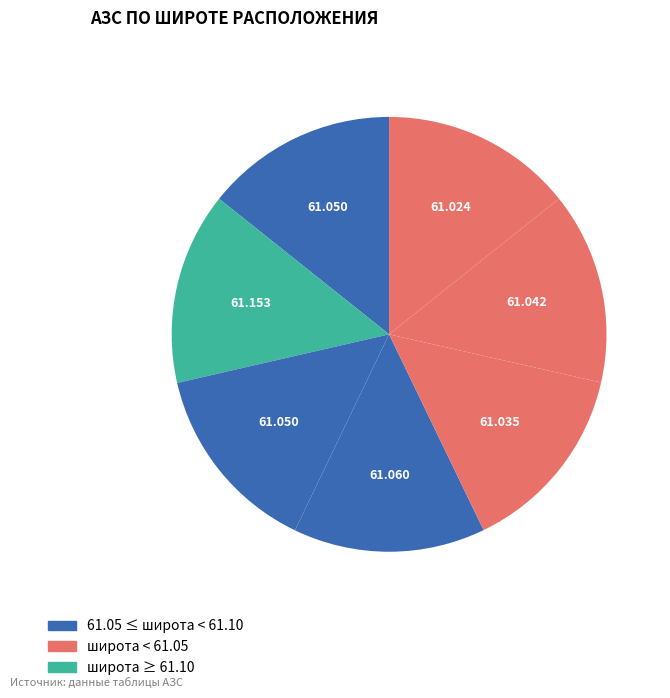

How many slices are in this pie chart?

7